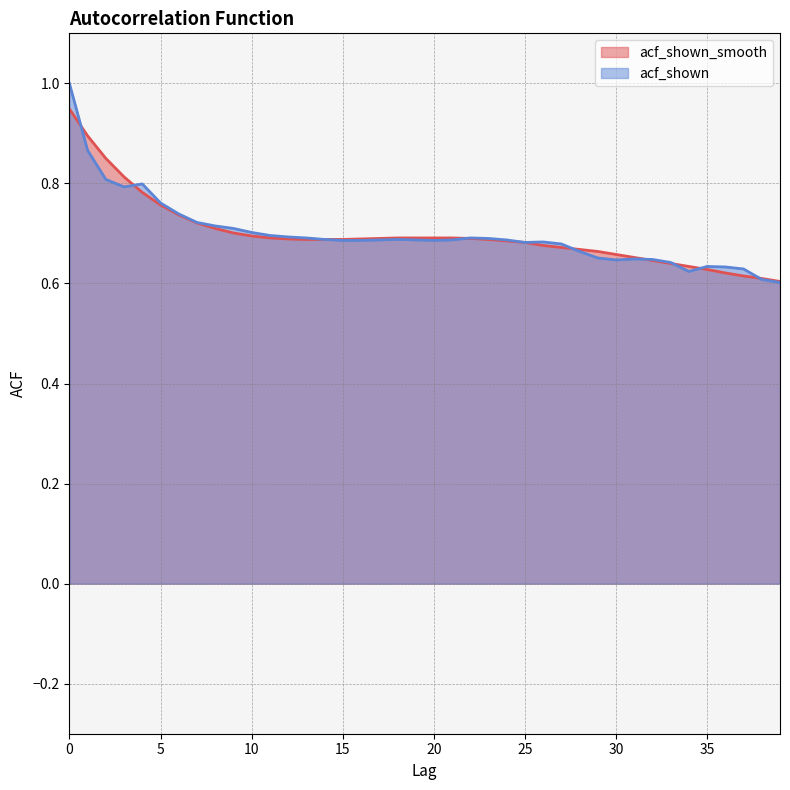

True or false: acf_shown_smooth has a value of 1.1 at 27.

False